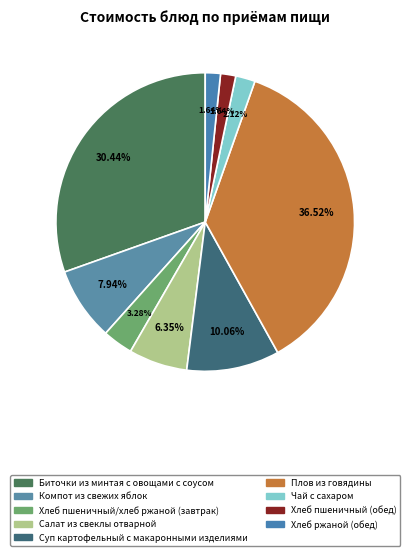

Is Хлеб пшеничный (обед) the majority of the pie?

No